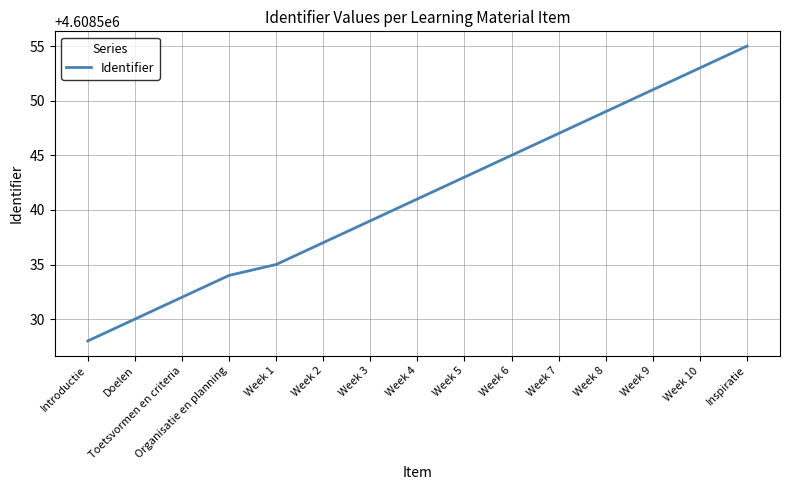

What value does the data have at Week 8, to the nearest 10?

4608550